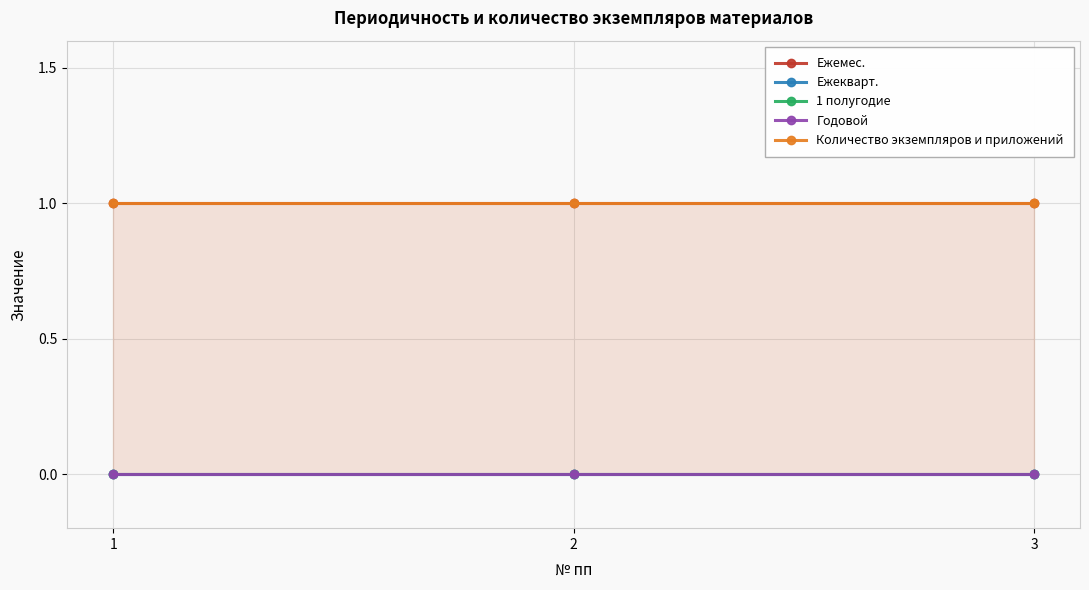

What is the spread (max minus min) of values at 1?

1